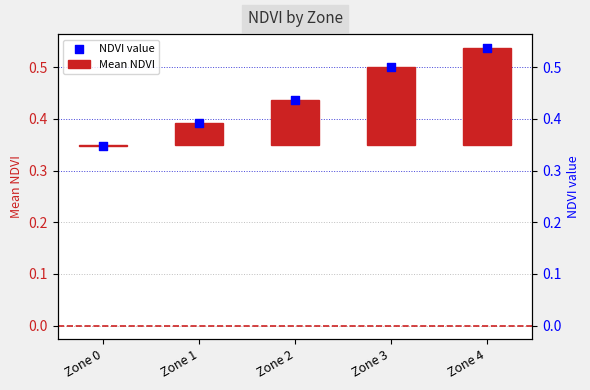

At which category is the sum across all series the highest?

Zone 4